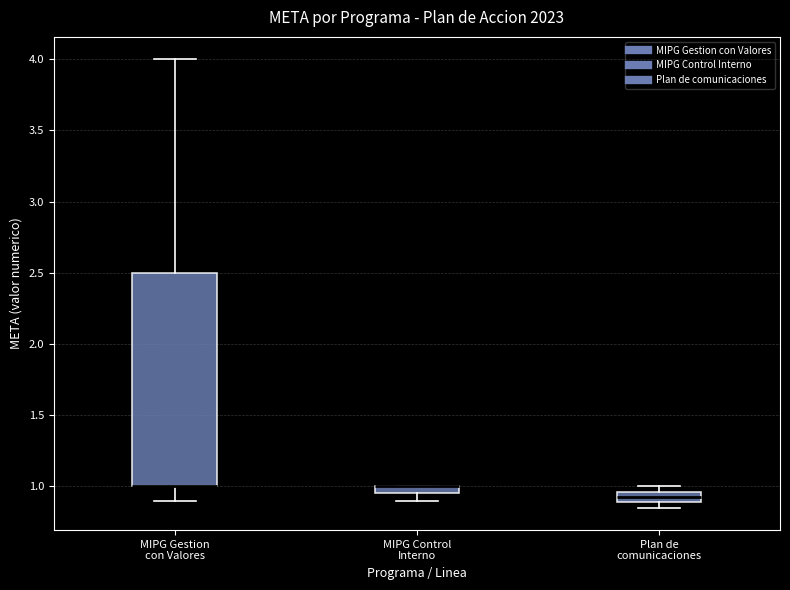

Which box is the tallest, from its lower edge to its upper edge?

MIPG Gestion con Valores